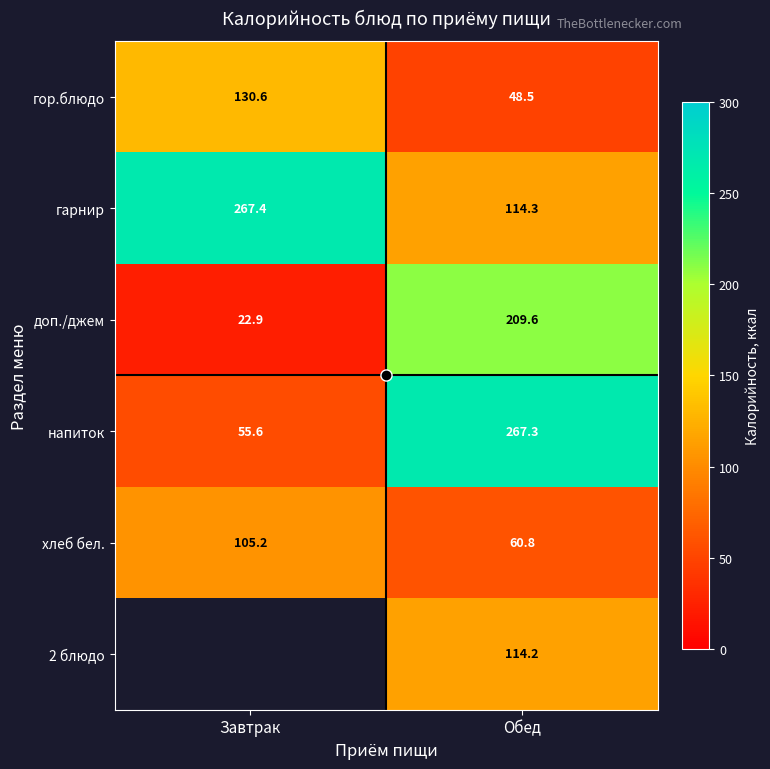

What is the average value of the хлеб бел. series?

83.0